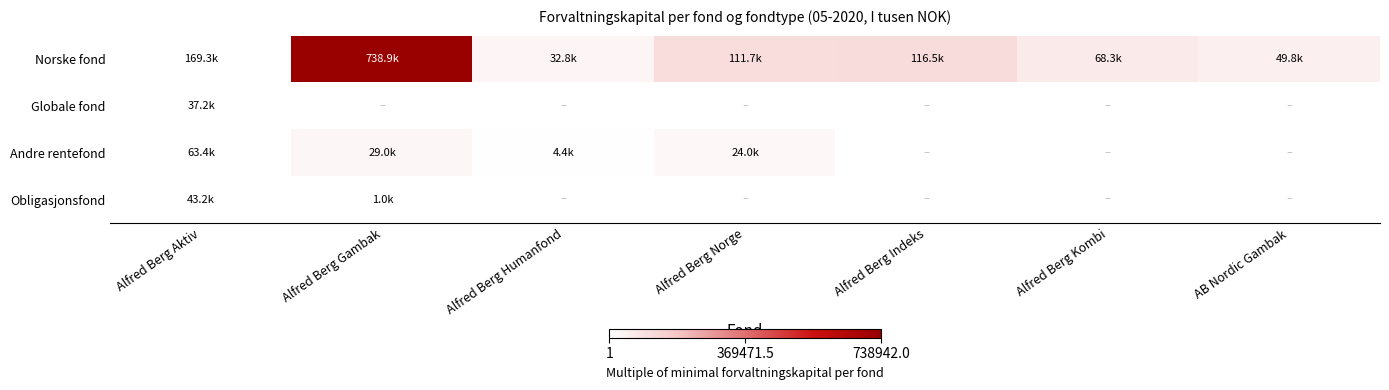

At which category does the chart reach its peak across all series?

Alfred Berg Gambak